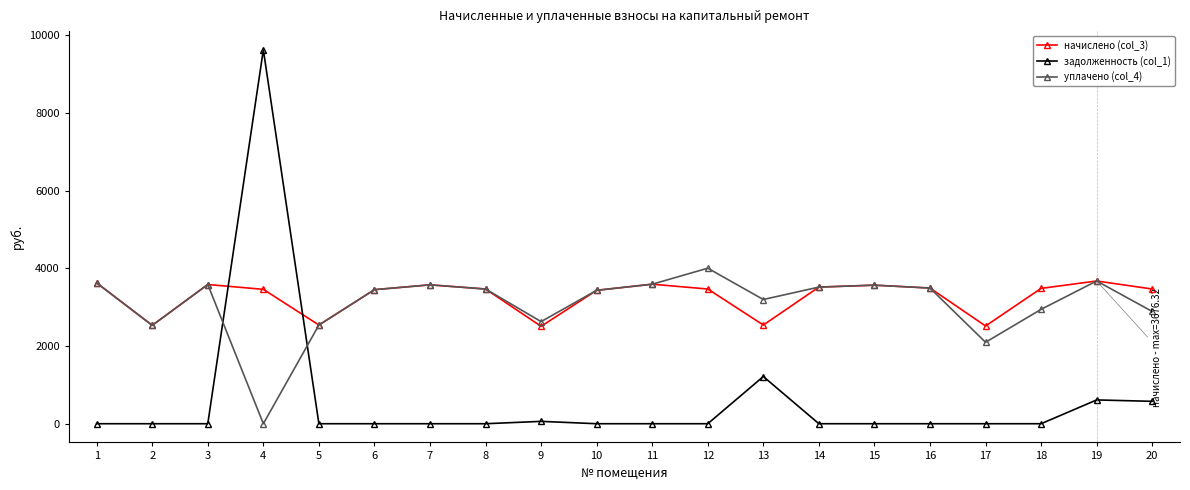

Where does the начислено (col_3) series first go above 3469?

1